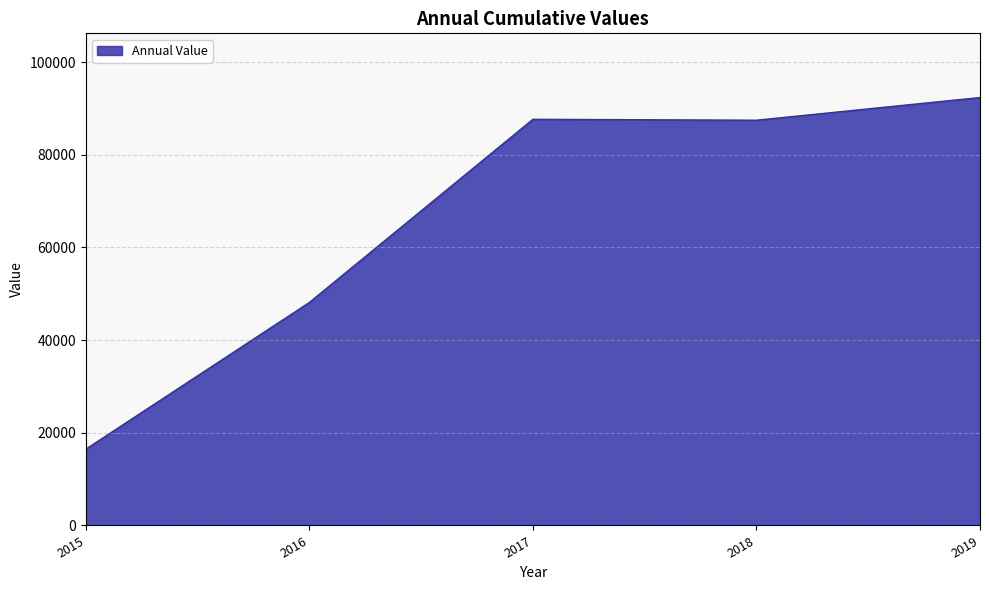

Read the value at 2018.

87446.6